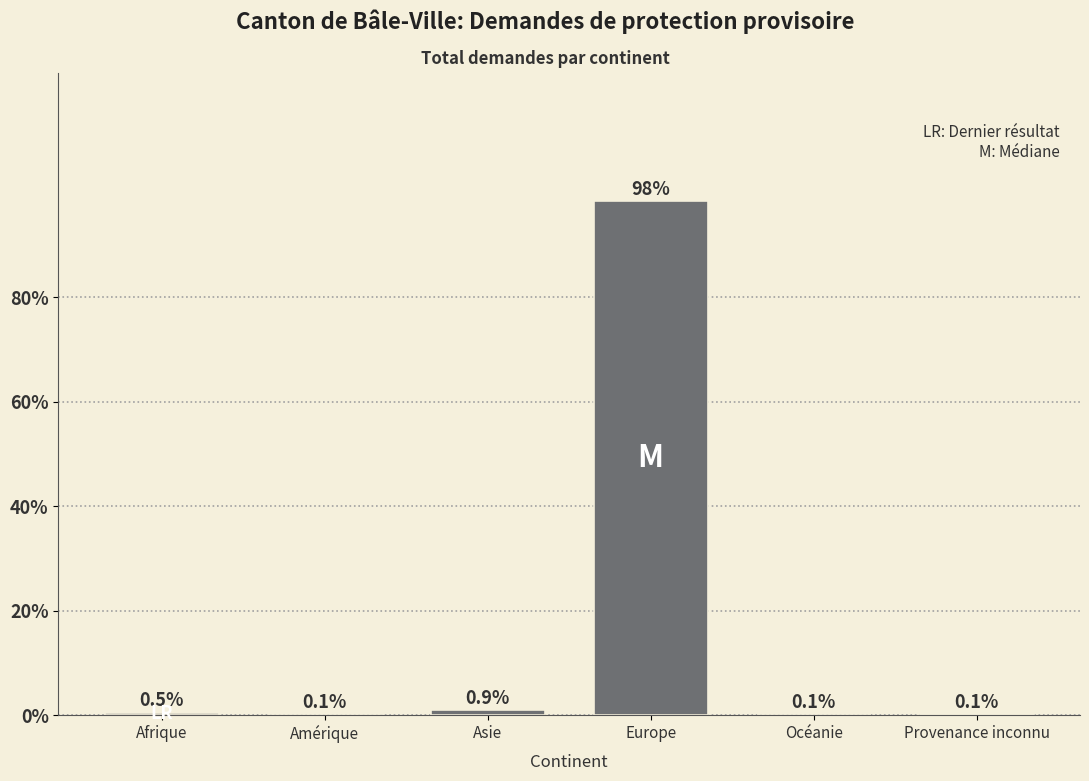

Reading left to right, extract all data points from this chart.

Afrique=0.5	Amérique=0.1	Asie=0.9	Europe=98.4	Océanie=0.1	Provenance inconnu=0.1